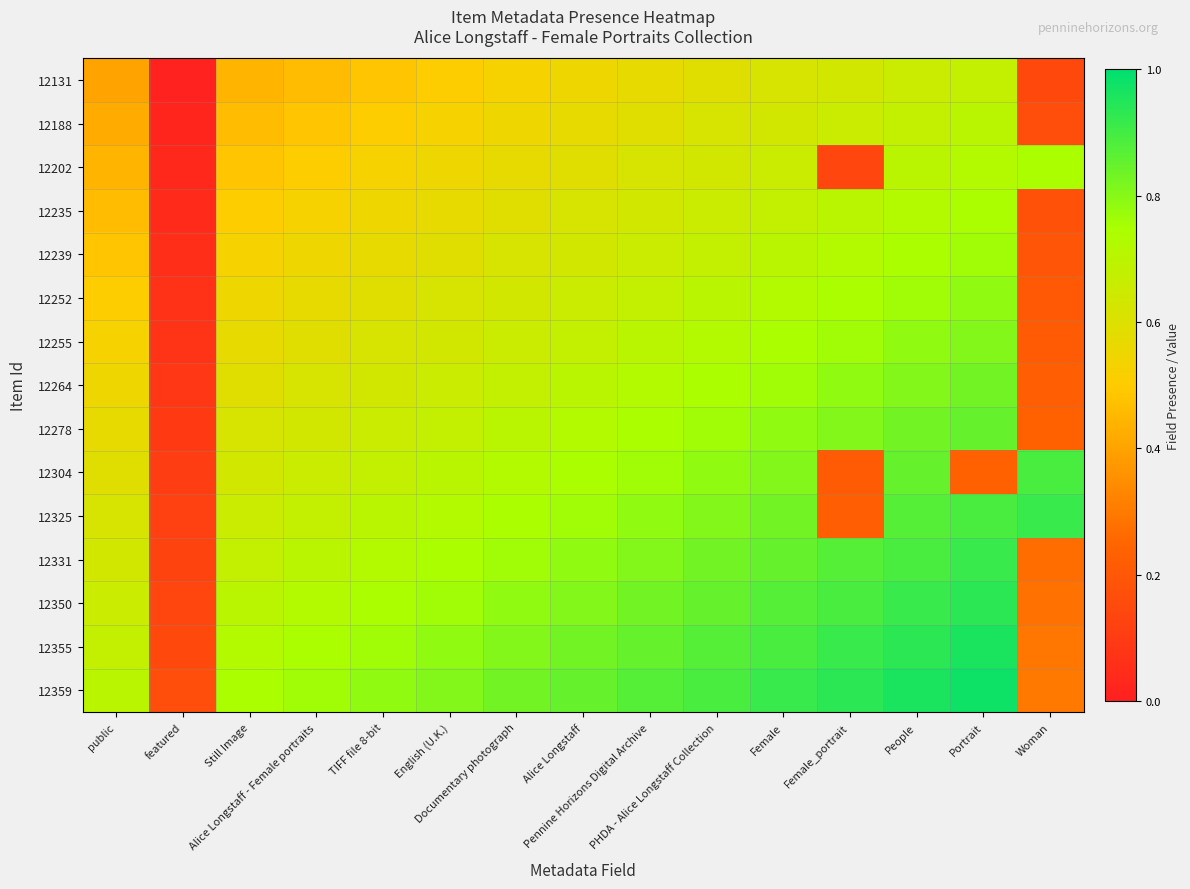

Rank the series by their maximum value, from highest to lowest.

12359, 12355, 12350, 12325, 12331, 12304, 12278, 12264, 12255, 12252, 12239, 12202, 12235, 12188, 12131